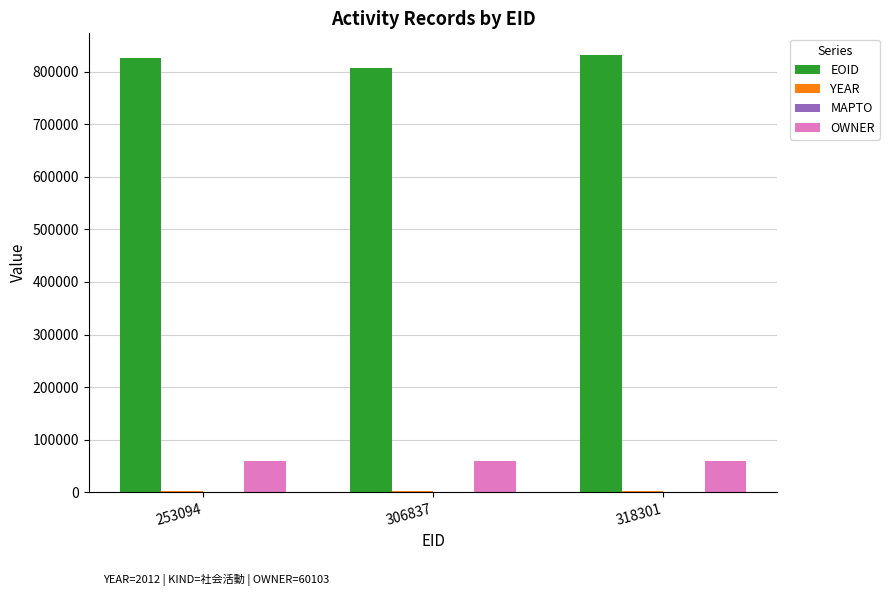

The value of OWNER at 253094 is 60103. True or false?

True